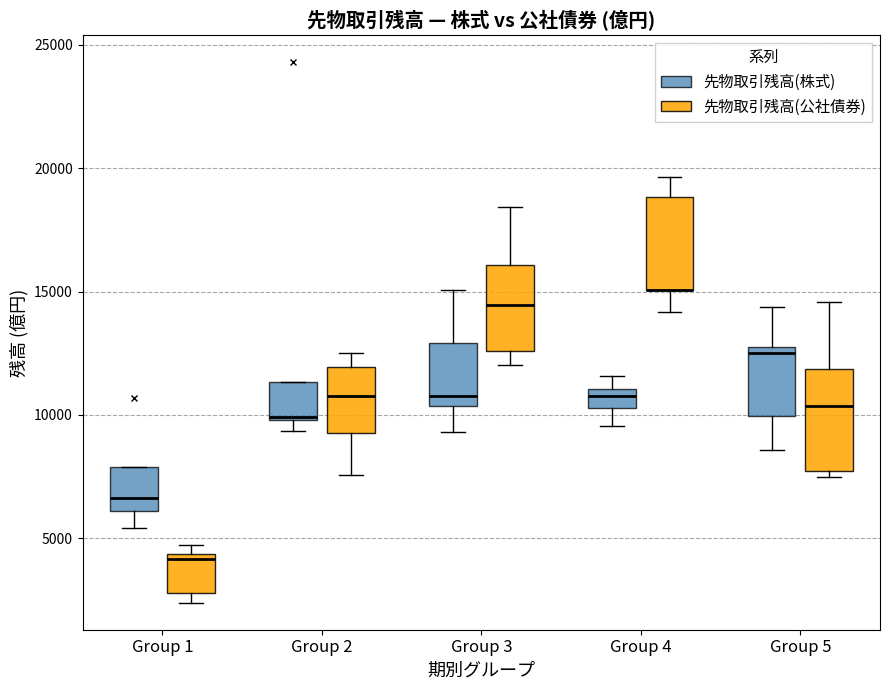

Reading left to right, transcribe this box plot: for each box, give where its median line is, the range the box spans, and where its two whiskers end, as read against the y-axis. The values are not printed on the chart, so give them approximately, as read against the axis.

Group 1 (先物取引残高(株式)): median 6500, box 6000 to 8000, whiskers 5500 to 8000
Group 1 (先物取引残高(公社債券)): median 4000, box 3000 to 4500, whiskers 2500 to 4500 (just above the box's upper edge)
Group 2 (先物取引残高(株式)): median 10000, box 10000 to 11500, whiskers 9500 to 11500
Group 2 (先物取引残高(公社債券)): median 11000, box 9500 to 12000, whiskers 7500 to 12500
Group 3 (先物取引残高(株式)): median 11000, box 10500 to 13000, whiskers 9500 to 15000
Group 3 (先物取引残高(公社債券)): median 14500, box 12500 to 16000, whiskers 12000 to 18500
Group 4 (先物取引残高(株式)): median 11000 (inside the box), box 10500 to 11000, whiskers 9500 to 11500
Group 4 (先物取引残高(公社債券)): median 15000 (drawn on the box's lower edge), box 15000 to 19000, whiskers 14000 to 19500
Group 5 (先物取引残高(株式)): median 12500 (just below the box's upper edge), box 10000 to 12500, whiskers 8500 to 14500
Group 5 (先物取引残高(公社債券)): median 10500, box 7500 to 12000, whiskers 7500 (just below the box's lower edge) to 14500